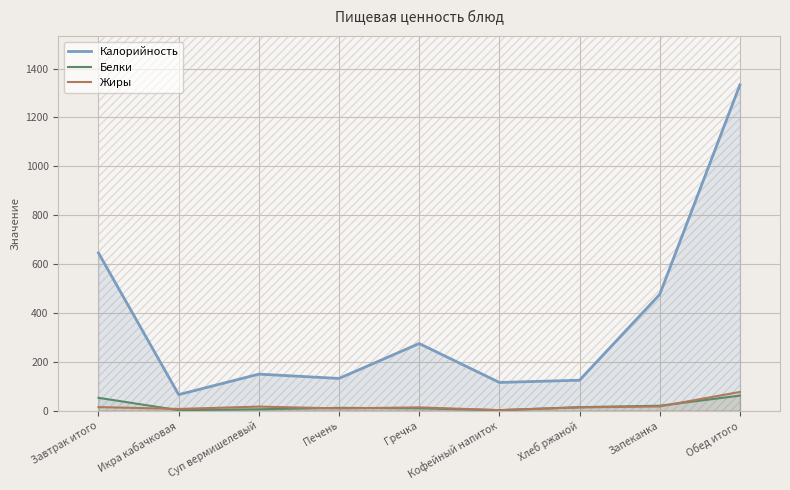

True or false: Белки and Калорийность cross at least once.

False